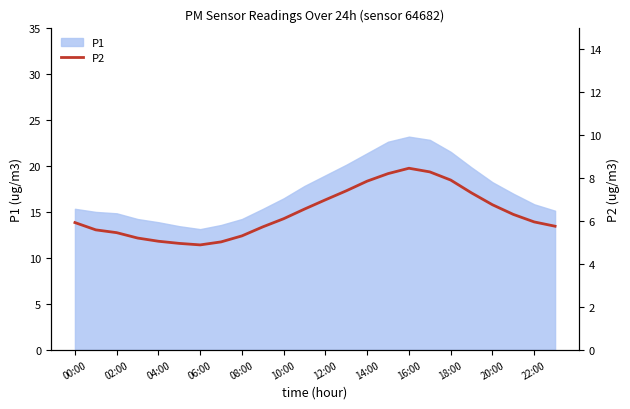

What is the minimum value for P1?

13.1